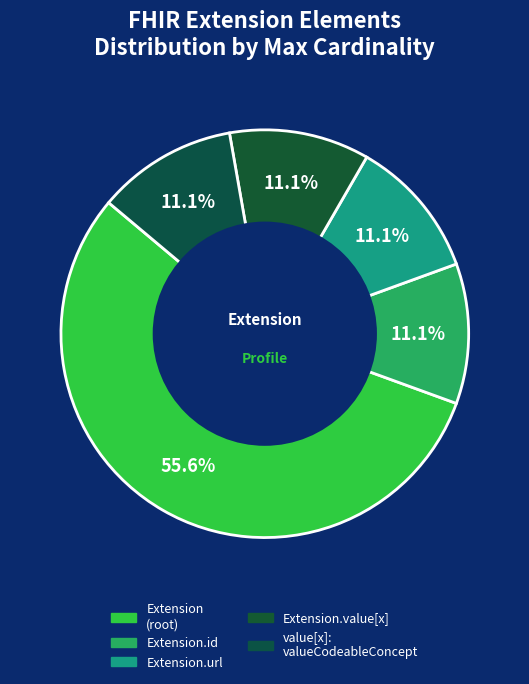

How many slices are in this pie chart?

5